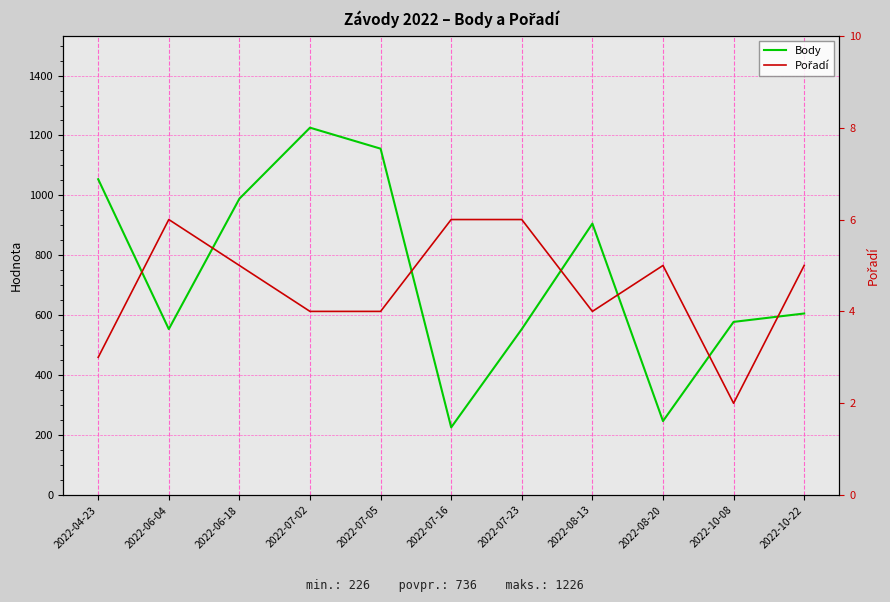

Which series has the largest total across all categories?

Body